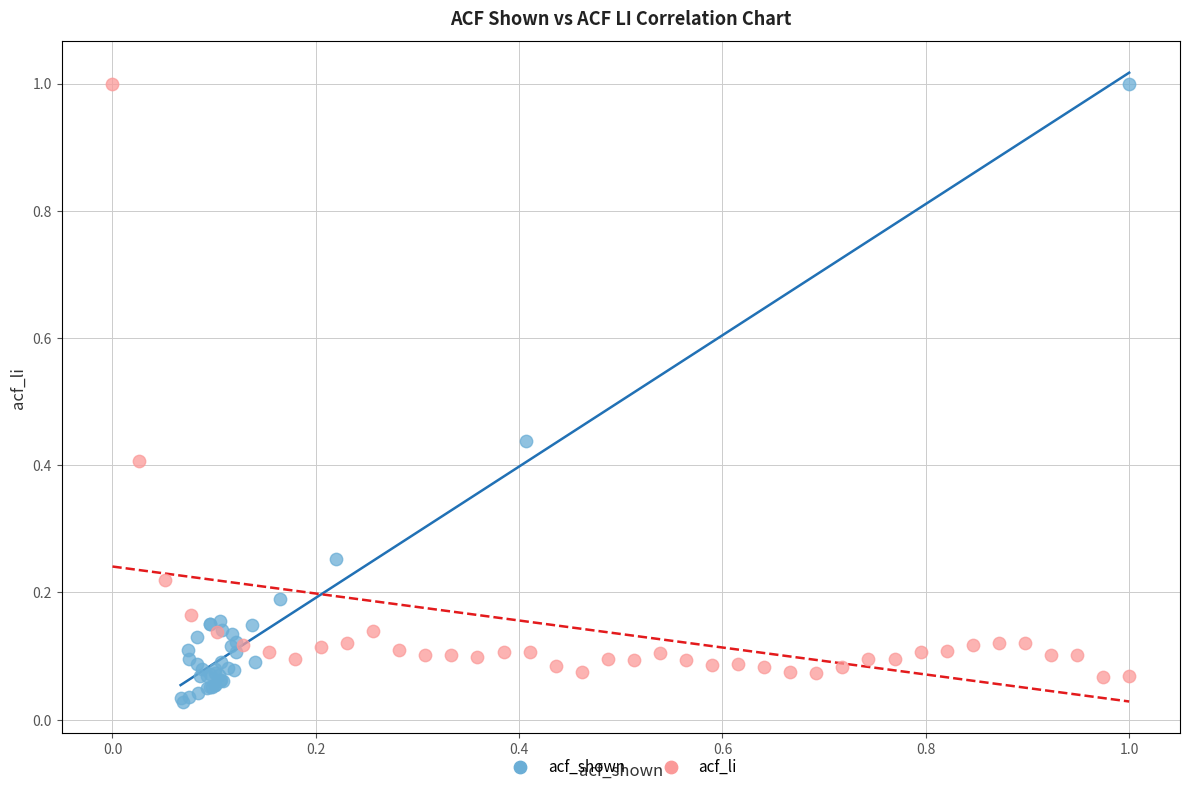

What are all the series names shown in the legend?

acf_shown, acf_li